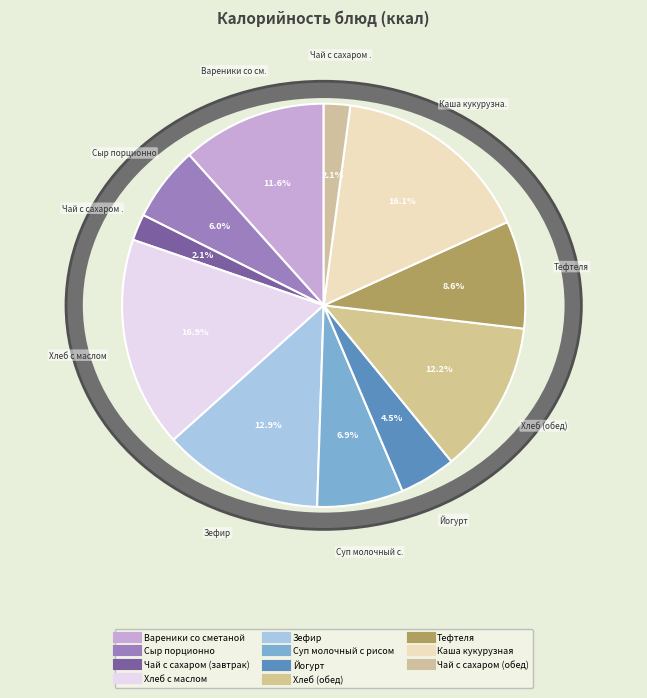

Combined, do Вареники со сметаной and Йогурт account for over 50%?

No